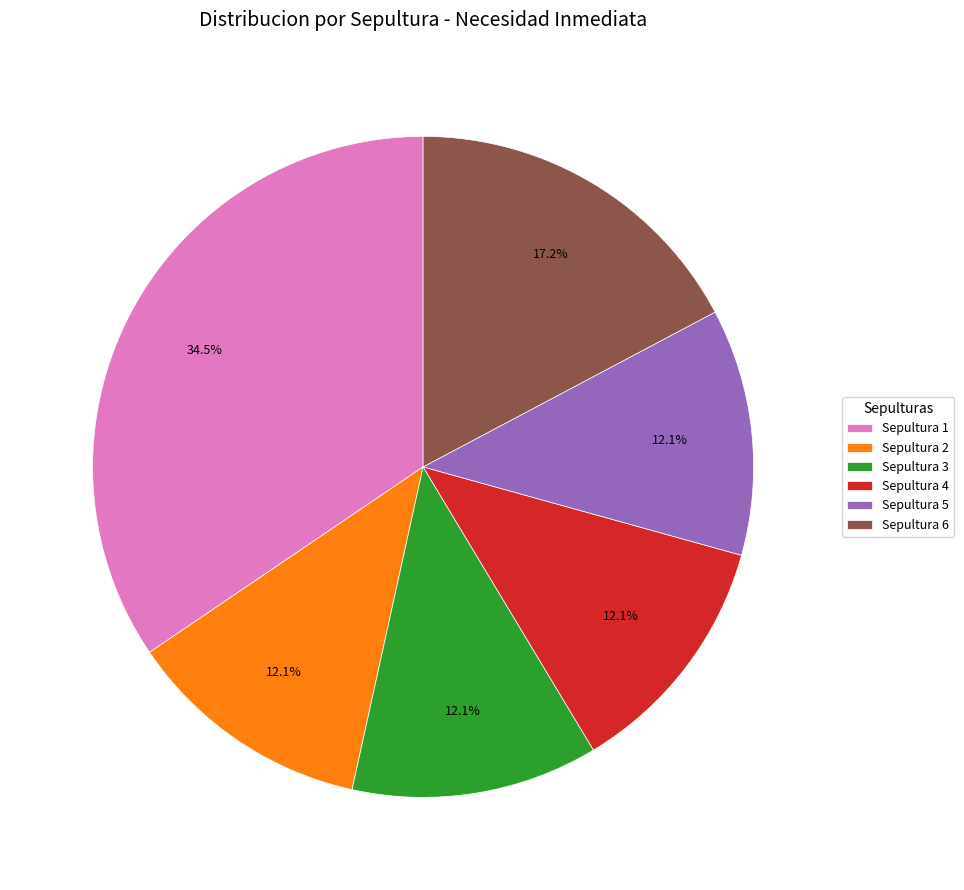

Is there a majority slice in this chart?

No